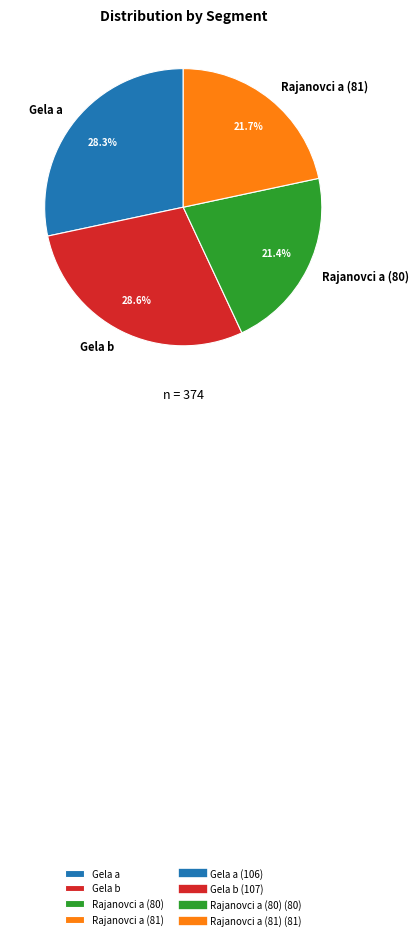

Is it true that Rajanovci a (80) is 34% of the pie?

False